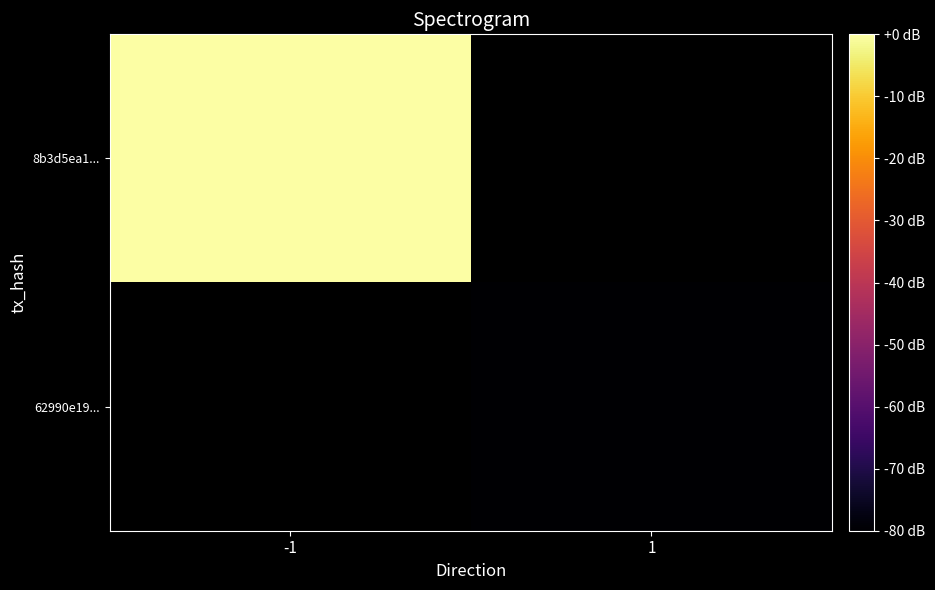

How many categories are shown in the chart?

2